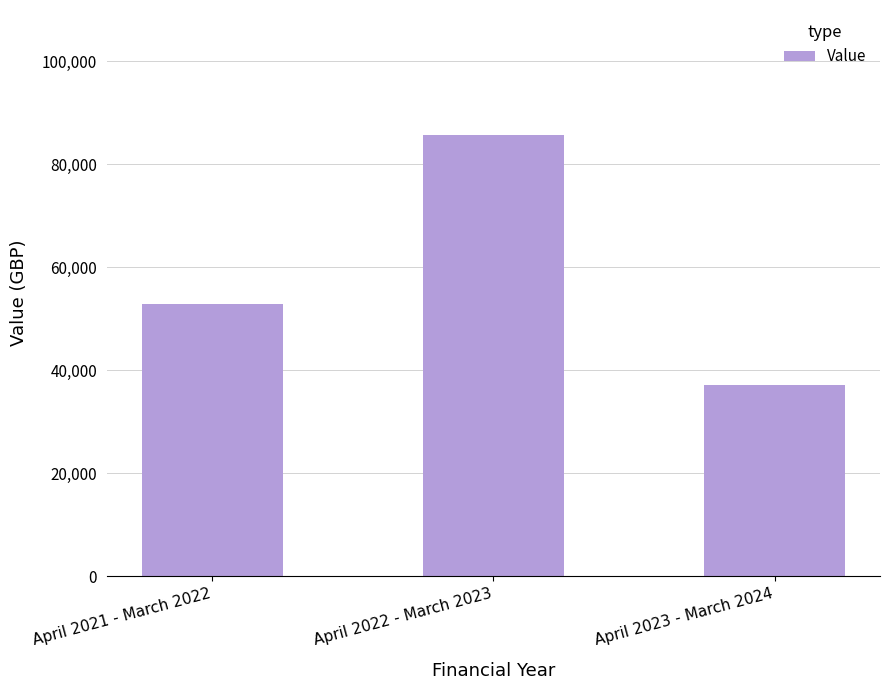

What is the value of the 1st bar from the left?

52852